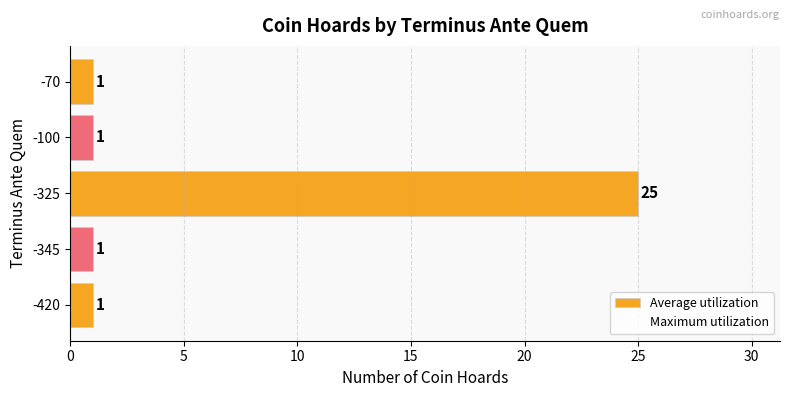

How many bars are there in total?

5